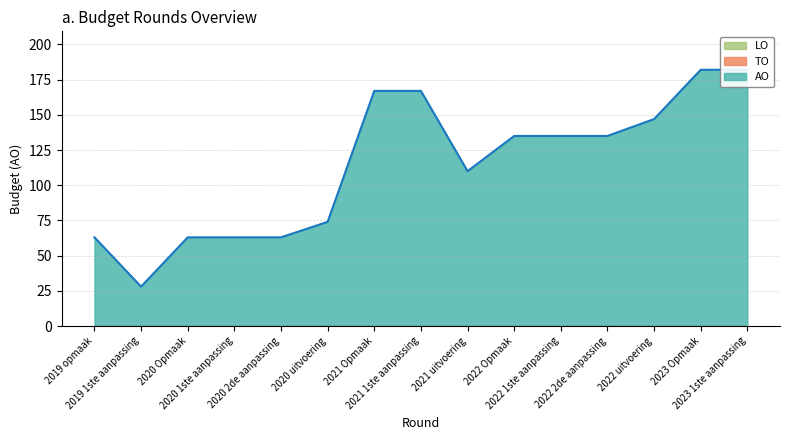

Does the chart display data point markers on the line(s)?

No